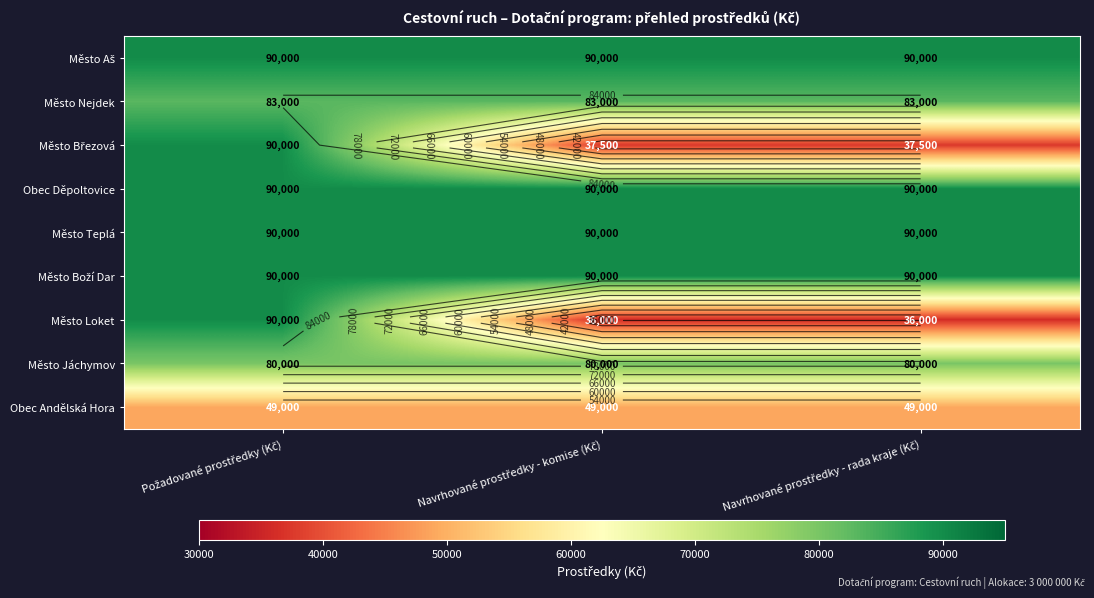

At which category does the chart reach its minimum across all series?

Navrhované prostředky - komise (Kč)